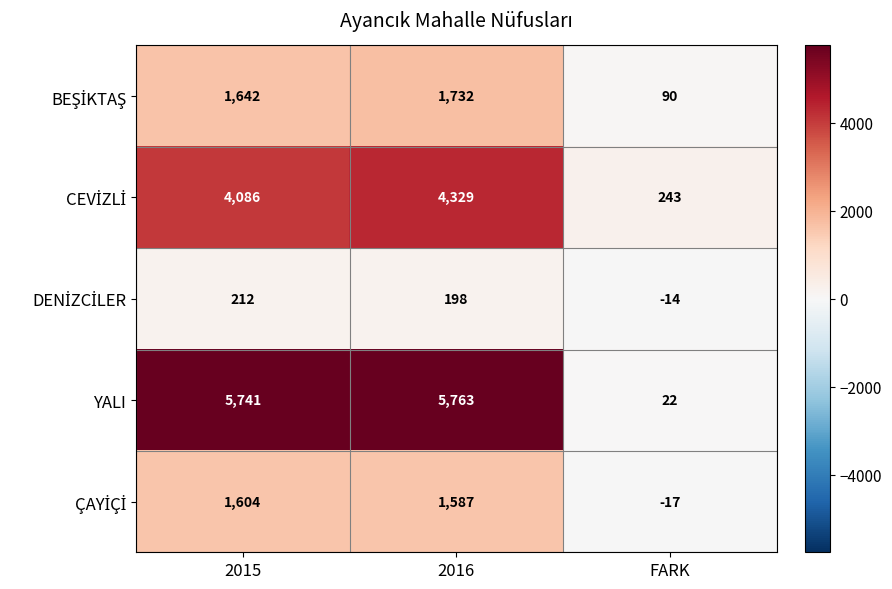

At which category does the chart reach its peak across all series?

2016